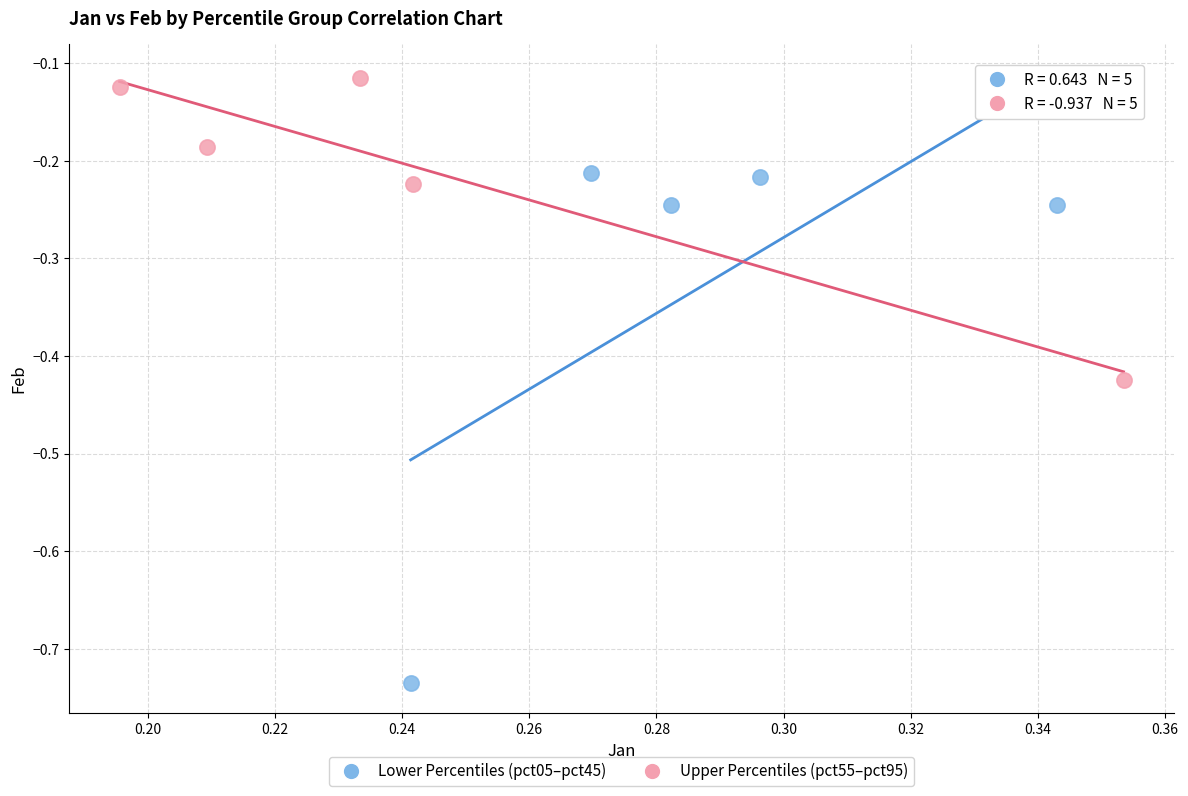

Which series has the largest Y range (max minus min)?

Lower Percentiles (pct05–pct45)